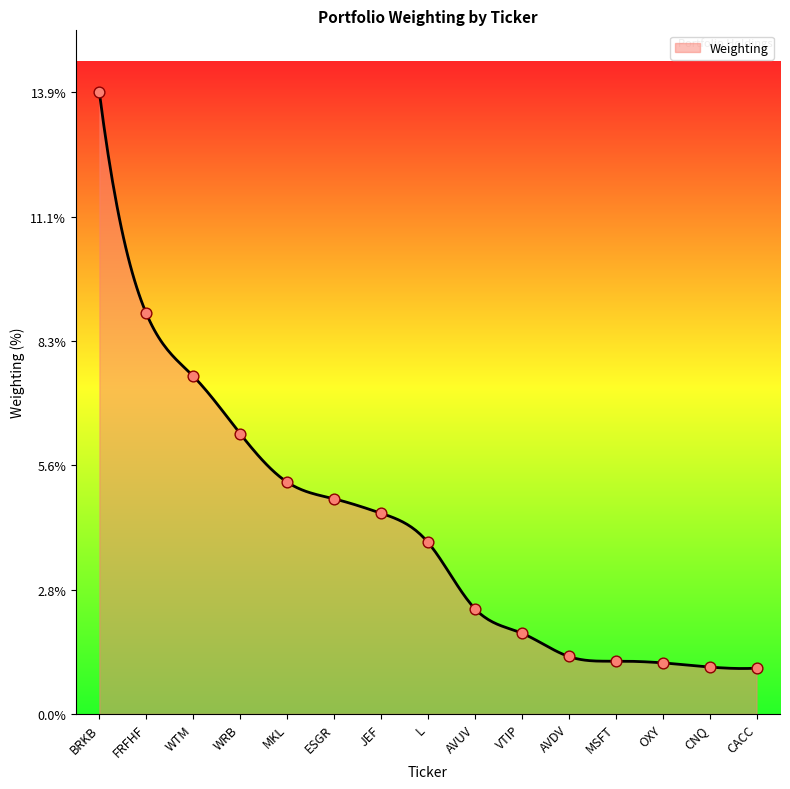

Approximately how many times larger is the value at VTIP compared to JEF?

0.4